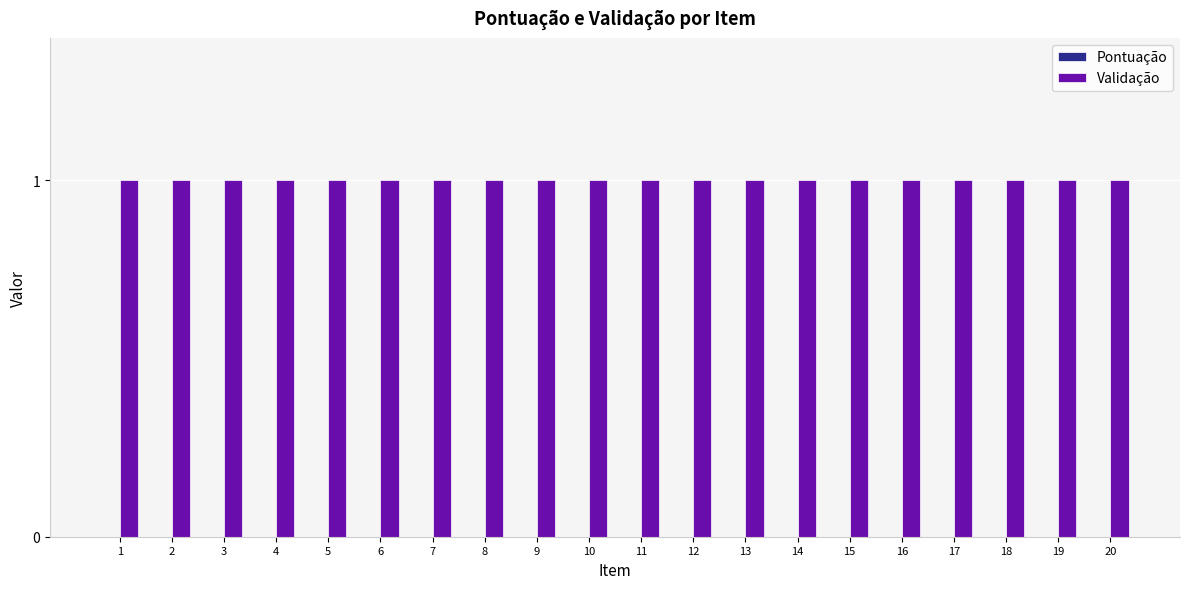

What is the value of the Validação bar at the 1st from the left?

1